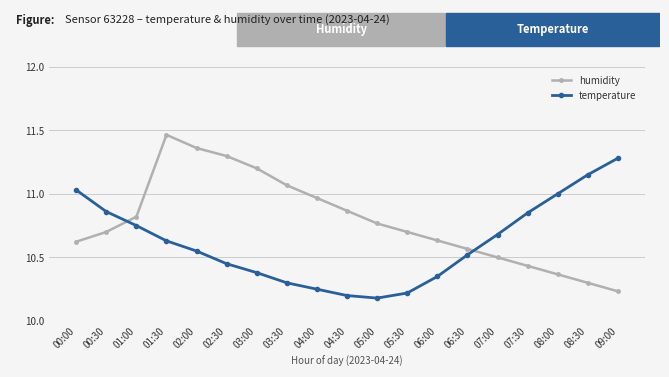

List the series in order of their peak value, highest first.

humidity, temperature